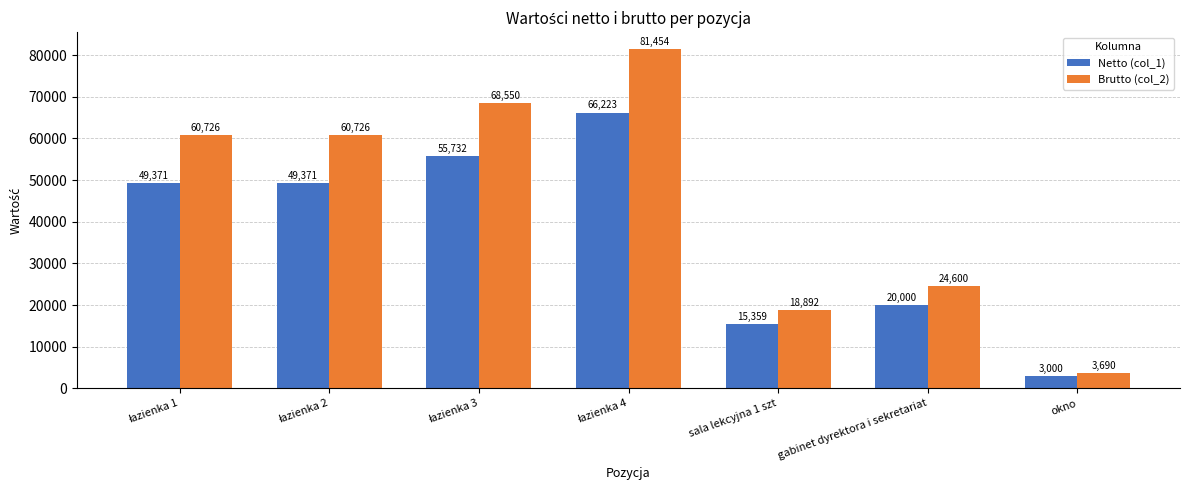

At which label is Brutto (col_2) closest to 42572?

gabinet dyrektora i sekretariat